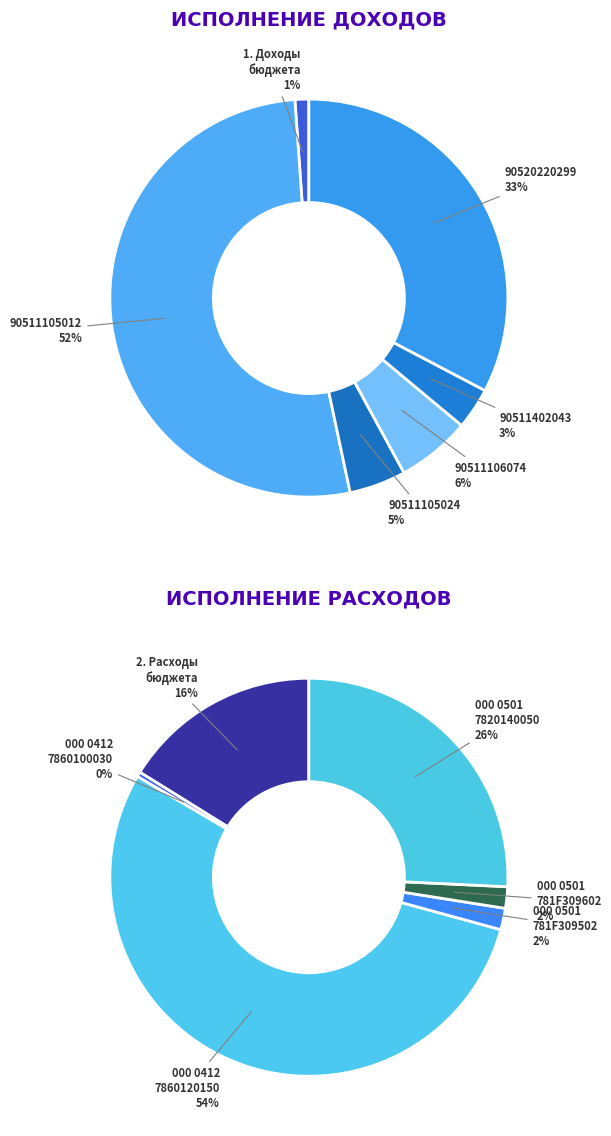

Is the sum of 000 0412 7860100030 000 and Расходы бюджета, всего greater than half?

No